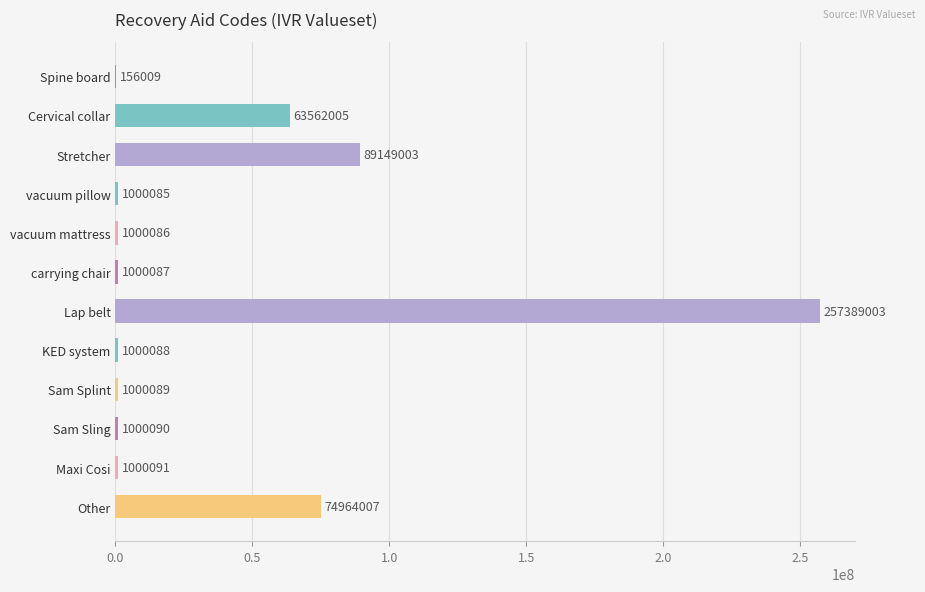

Which has a higher value, KED system or carrying chair?

KED system